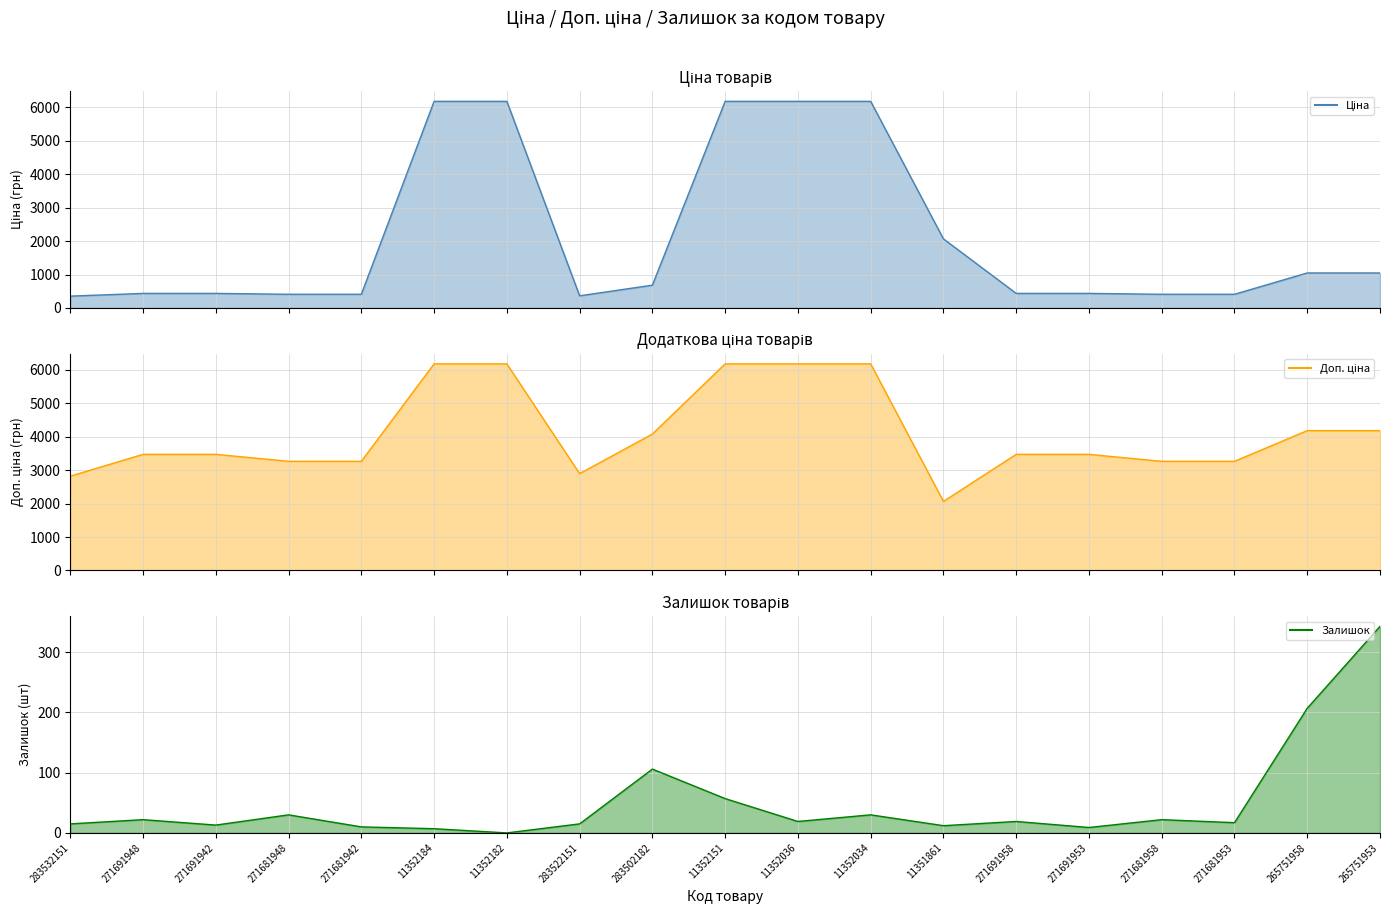

How many values in the Залишок series exceed 19?

8